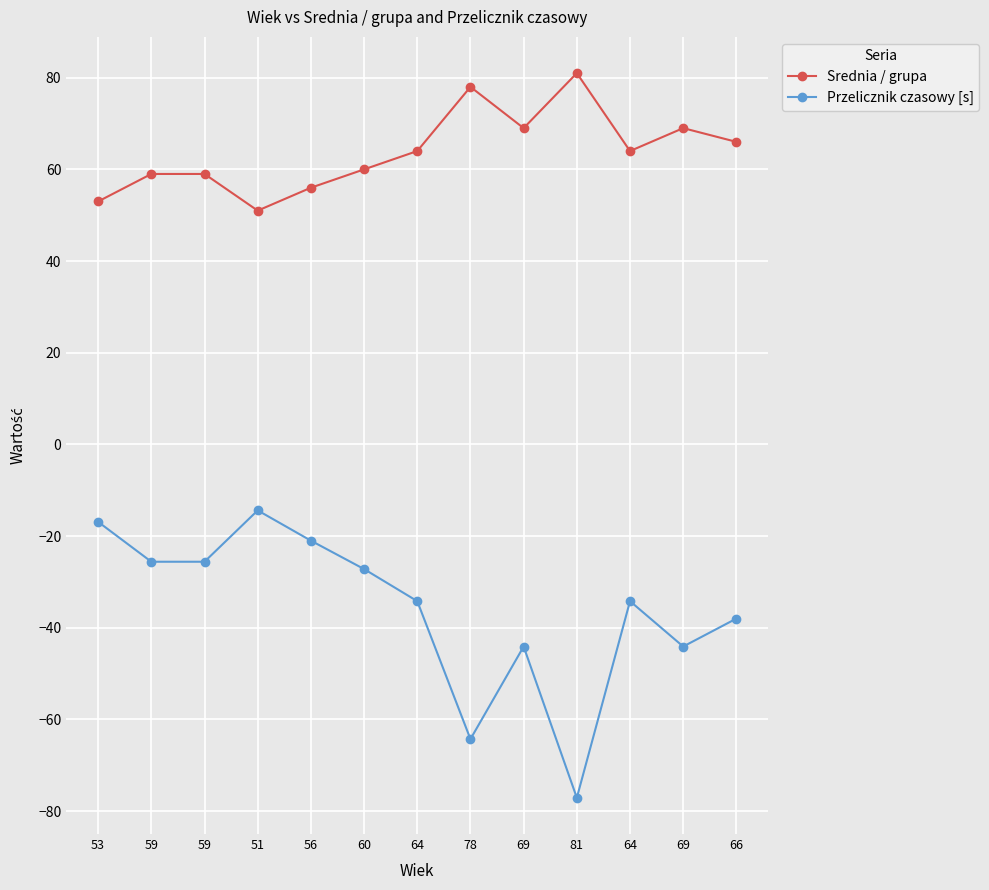

What is the spread (max minus min) of values at 66?

104.0